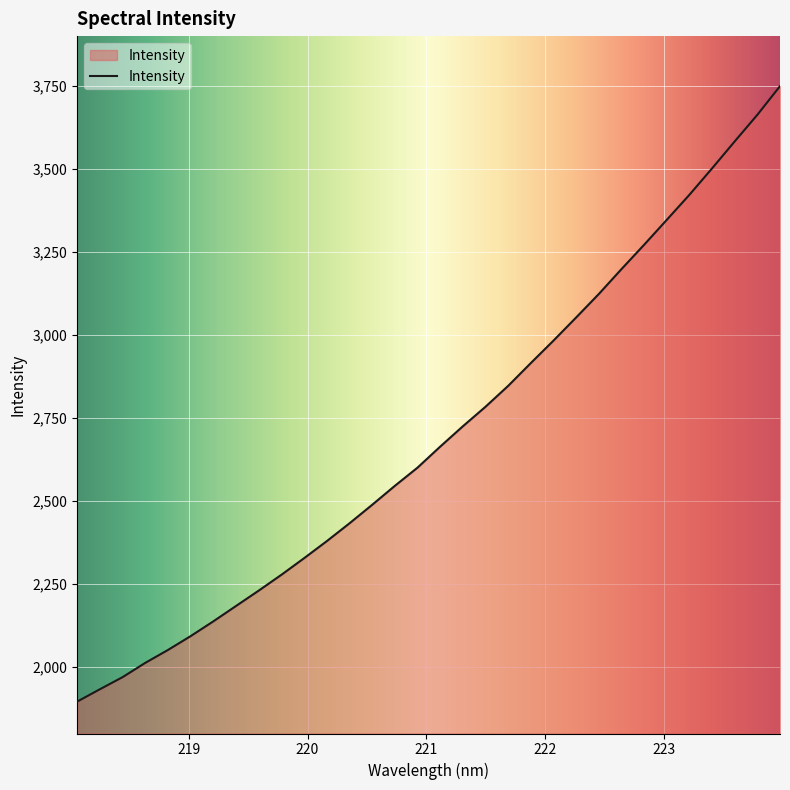

How many values are below 2663?

16